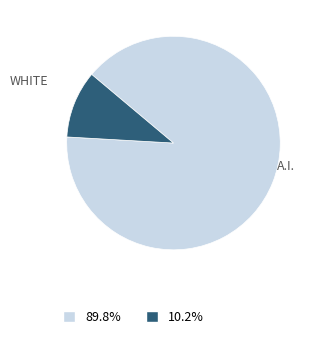

Count the number of slices in the pie.

2